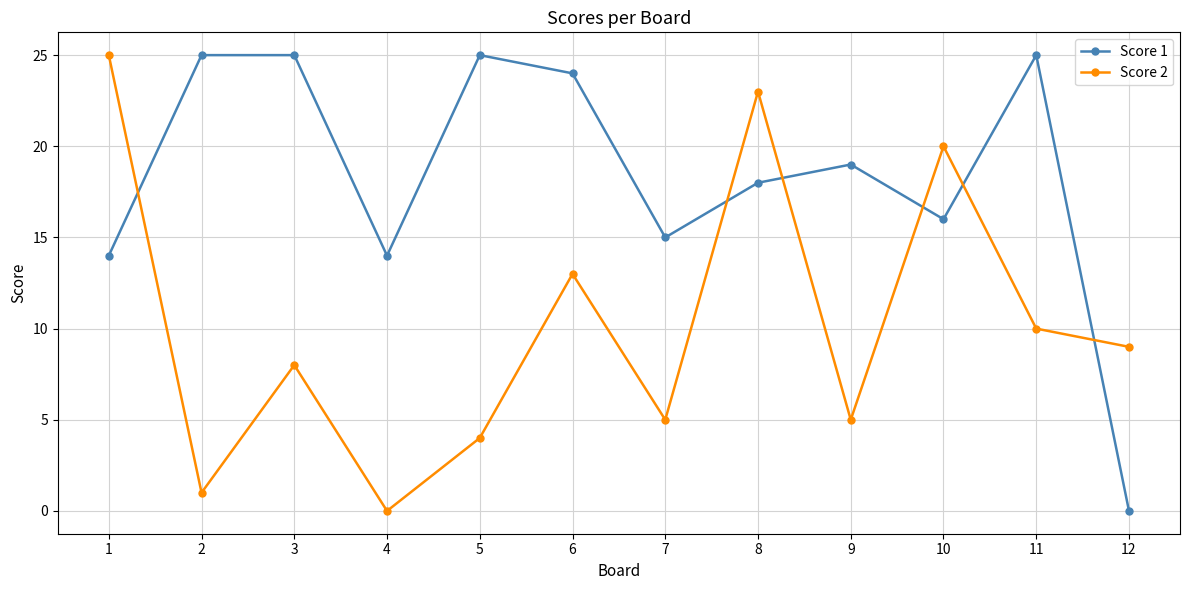

Which series has the widest spread of values?

Score 1